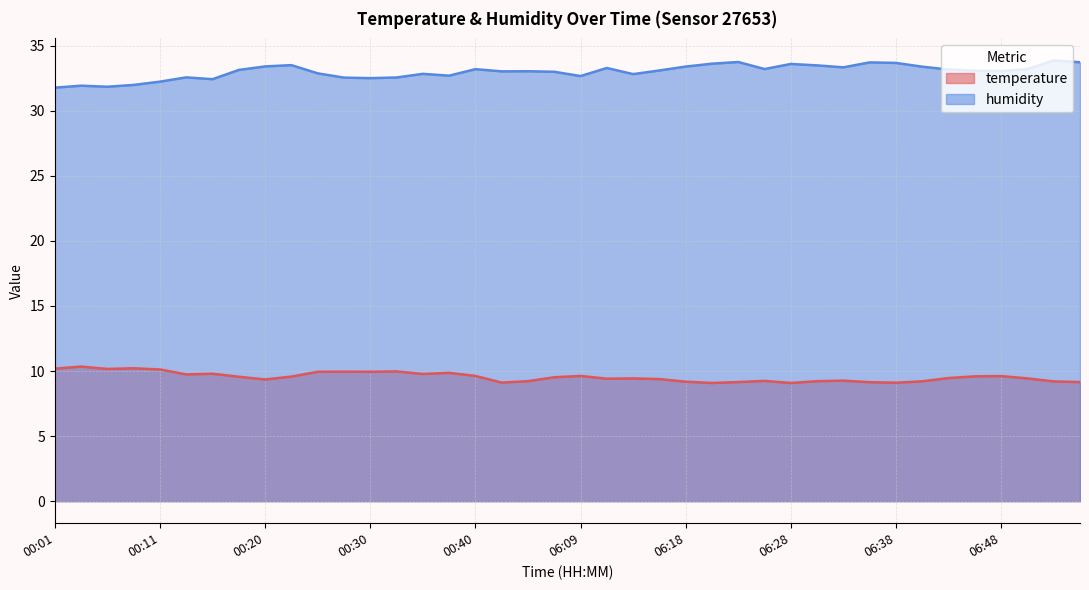

What is the difference between the temperature values at 06:52 and 06:13?

0.2